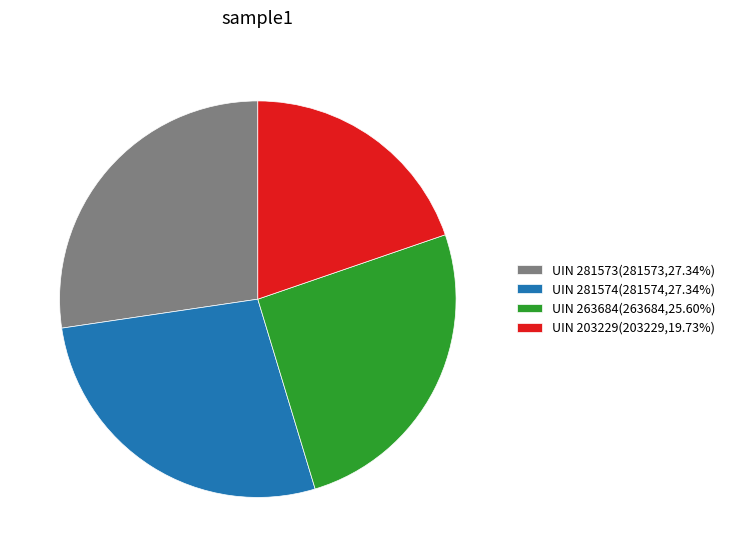

Combined, do UIN 203229(203229,19.73%) and UIN 263684(263684,25.60%) account for over 50%?

No